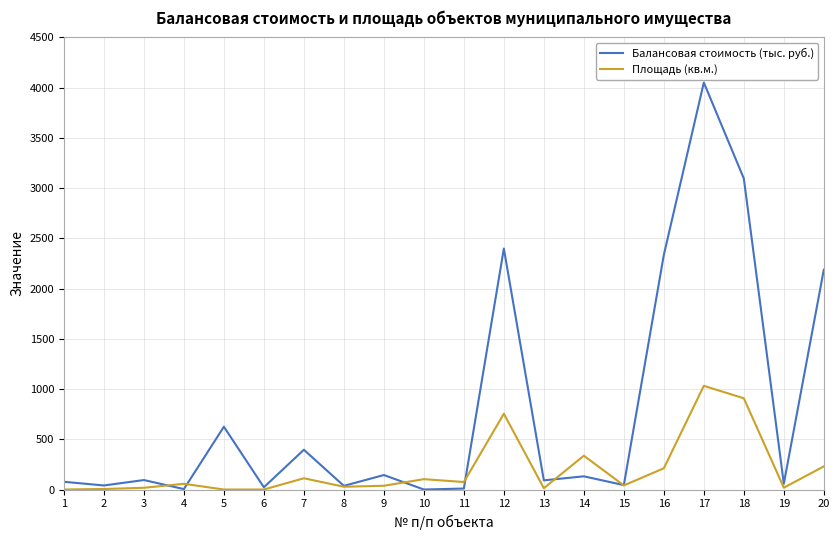

After their last crossing, which series has the higher values: Площадь (кв.м.) or Балансовая стоимость (тыс. руб.)?

Балансовая стоимость (тыс. руб.)